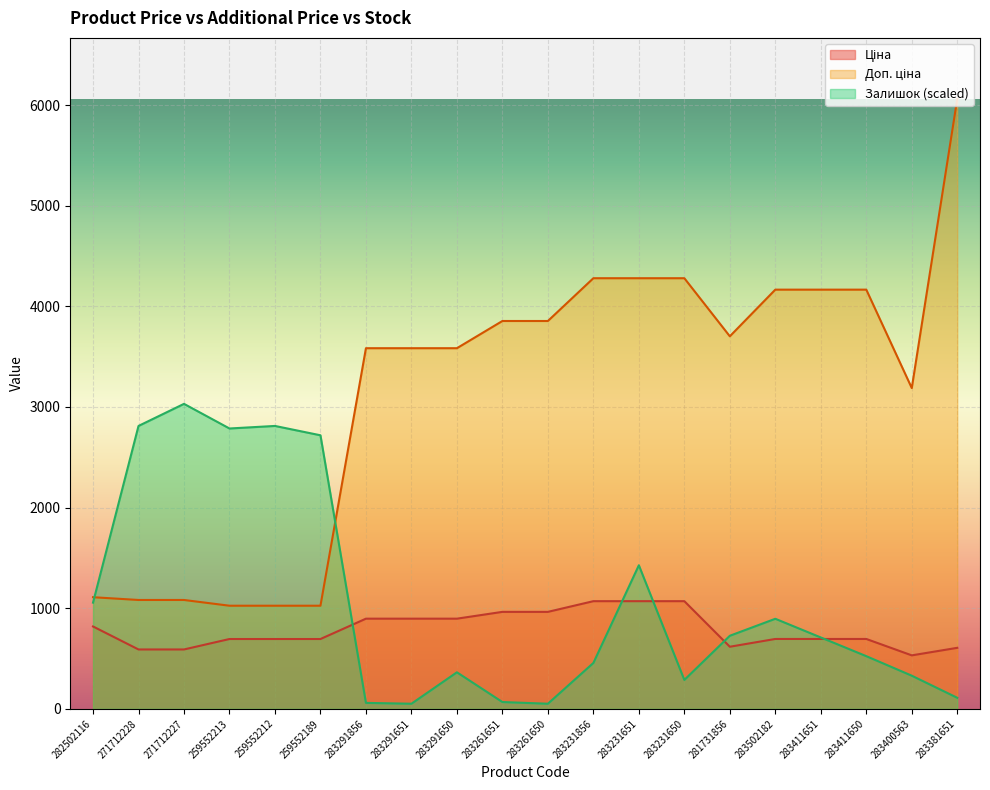

What is the difference between the maximum and second lowest values in the Залишок series?

2979.9